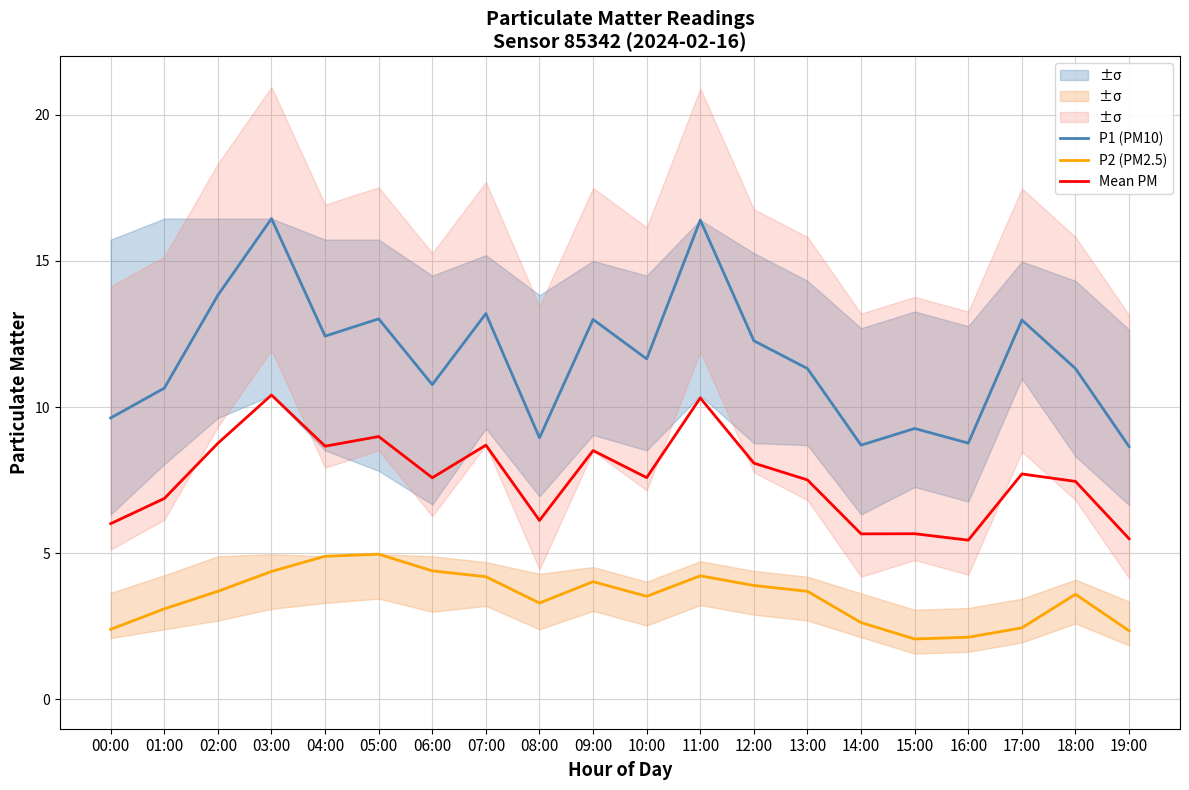

What is the maximum value shown in the chart?

16.4